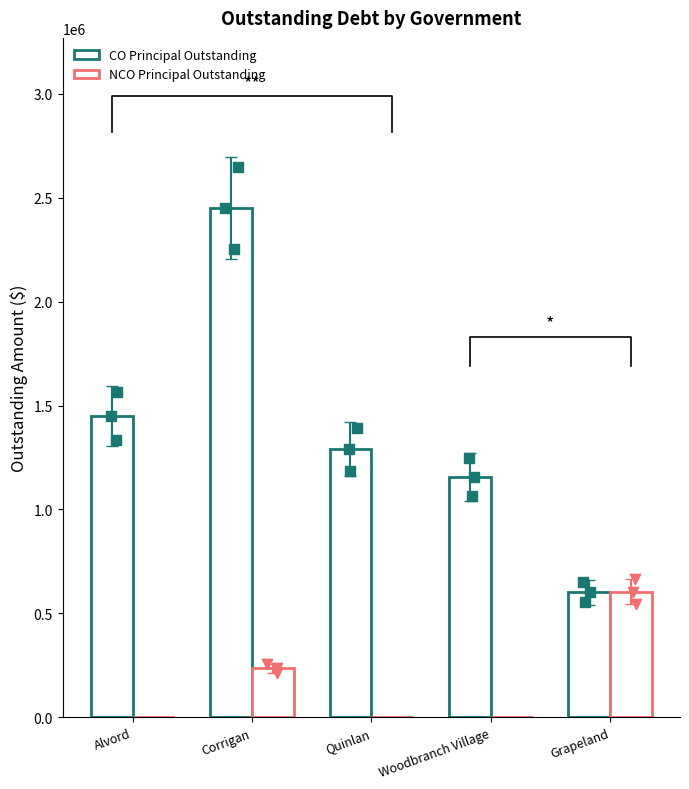

What are all the series names shown in the legend?

CO Principal Outstanding, NCO Principal Outstanding